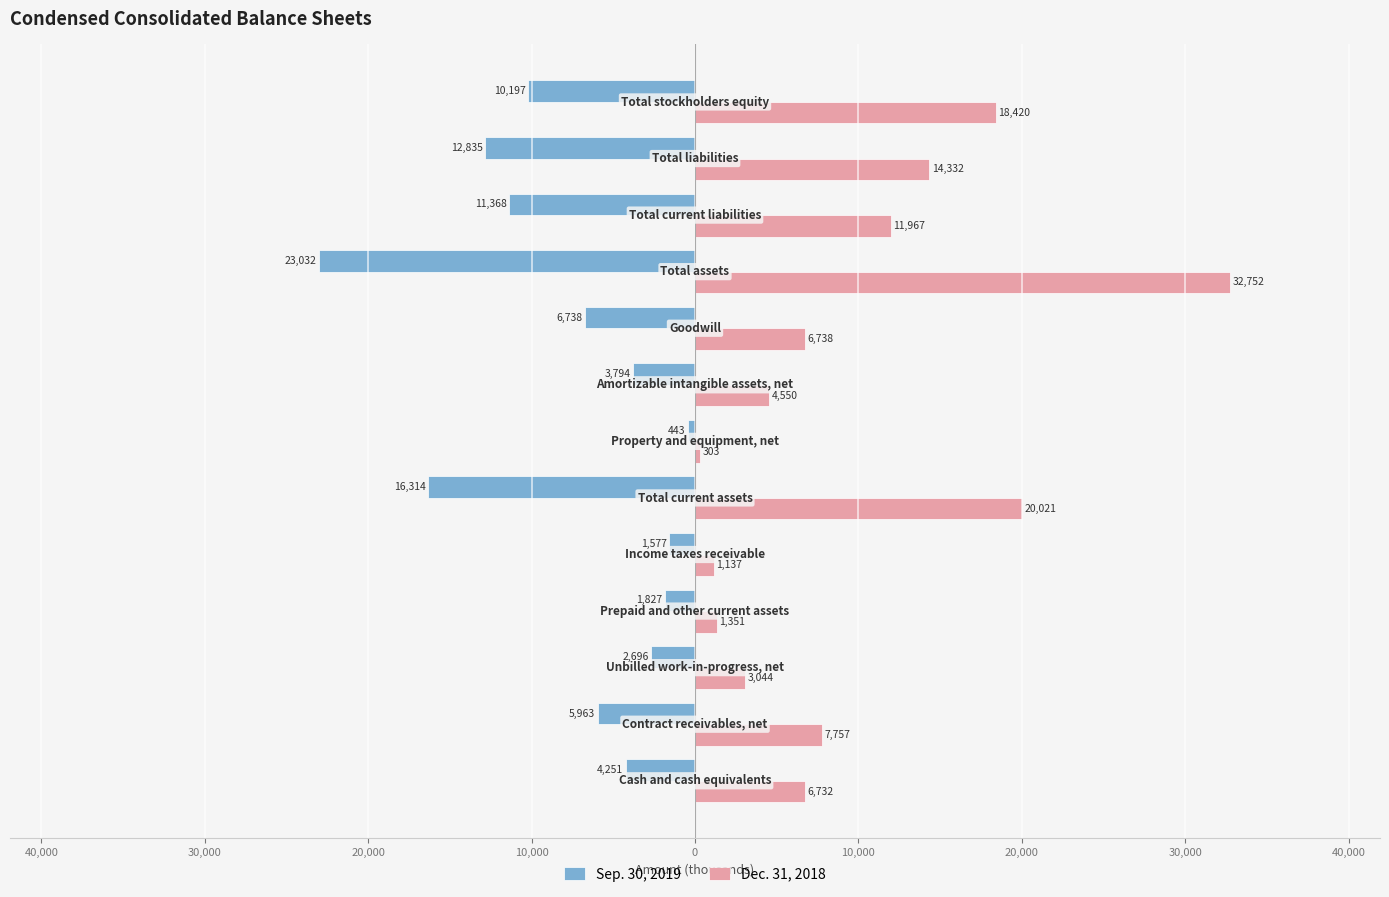

What is the value of the Sep. 30, 2019 bar at the 2nd from the left?

-5963